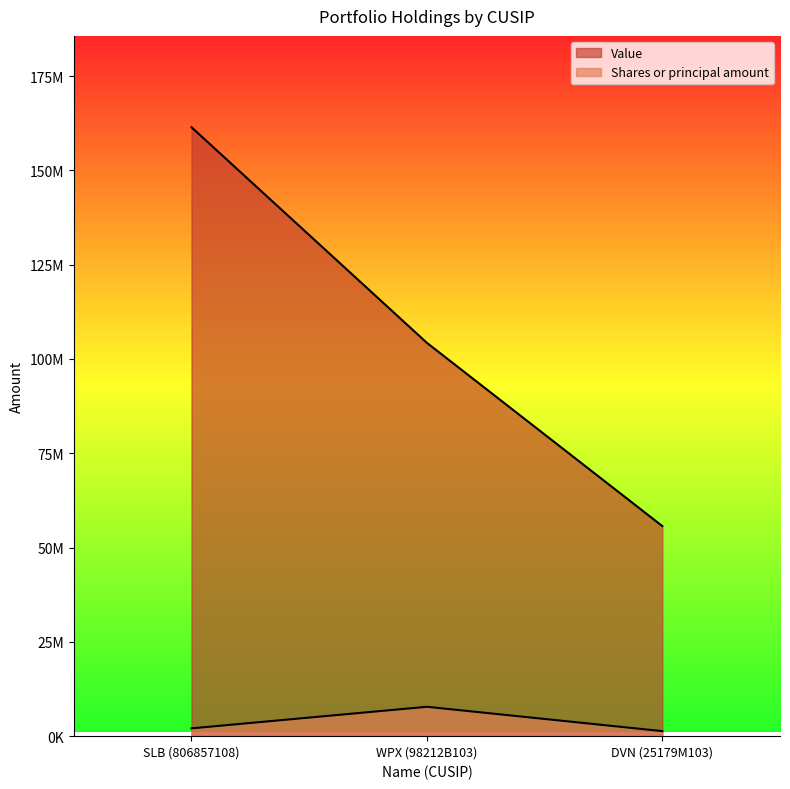

What is the maximum value shown in the chart?

161439000